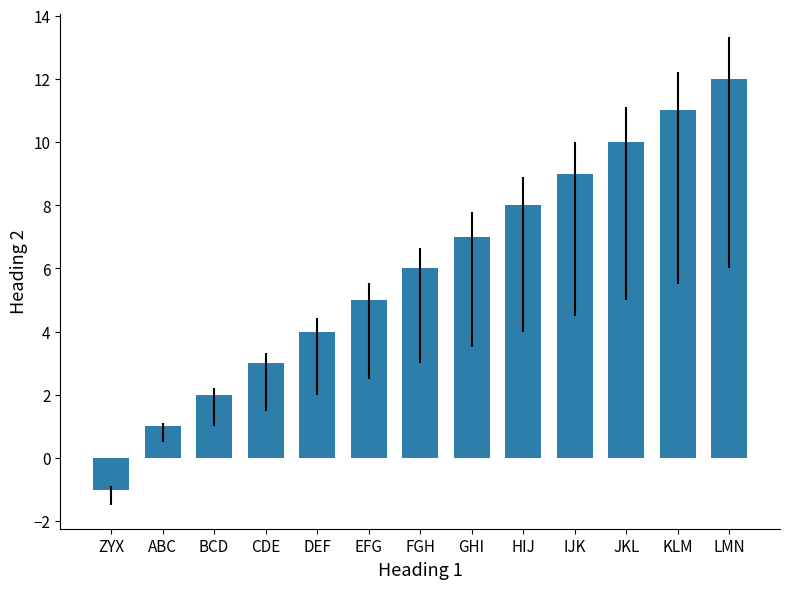

What is the change in value from ZYX to EFG?

+6